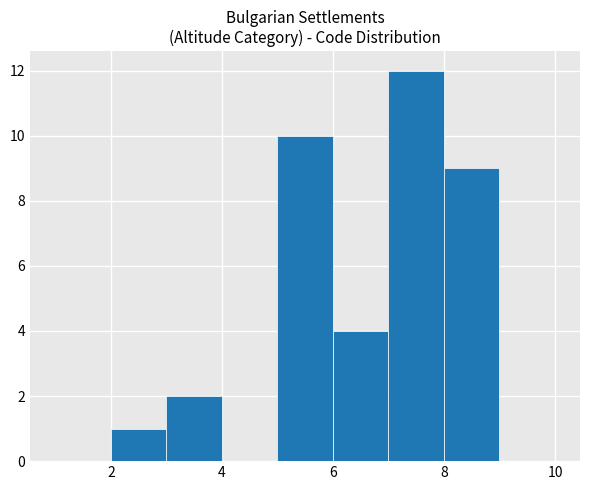

Reading left to right, transcribe this chart: for each bar, give the range it covers on the x-axis and its height. The values are not printed on the chart, so give them approximately, as read against the axis.

1 to 2: 0
2 to 3: 1
3 to 4: 2
4 to 5: 0
5 to 6: 10
6 to 7: 4
7 to 8: 12
8 to 9: 9
9 to 10: 0